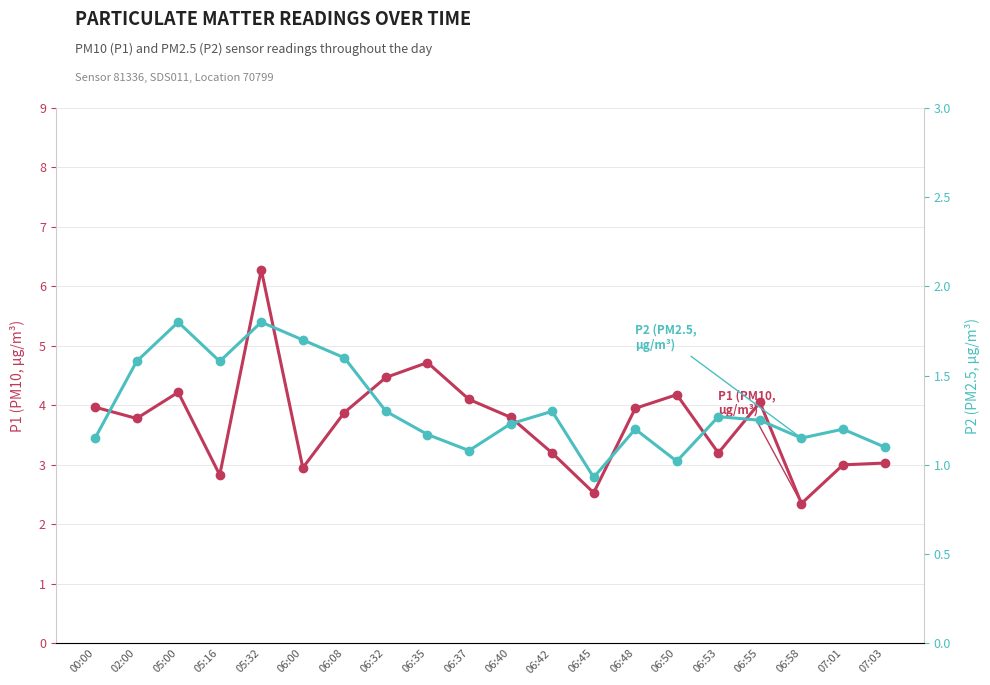

What is the label of the 11th point from the right?

06:37